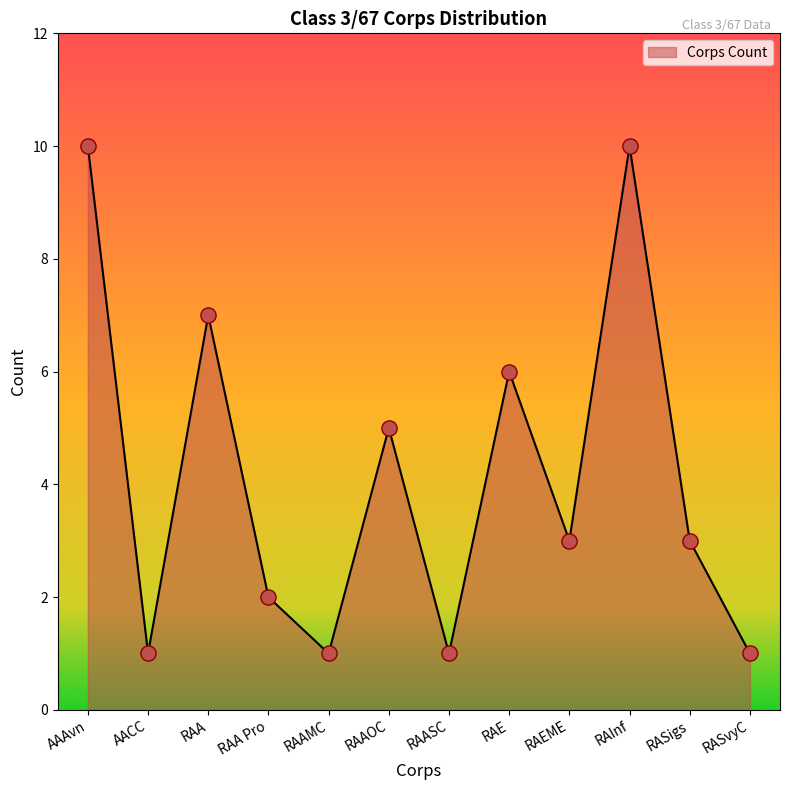

Which has a higher value, RAAMC or AAAvn?

AAAvn